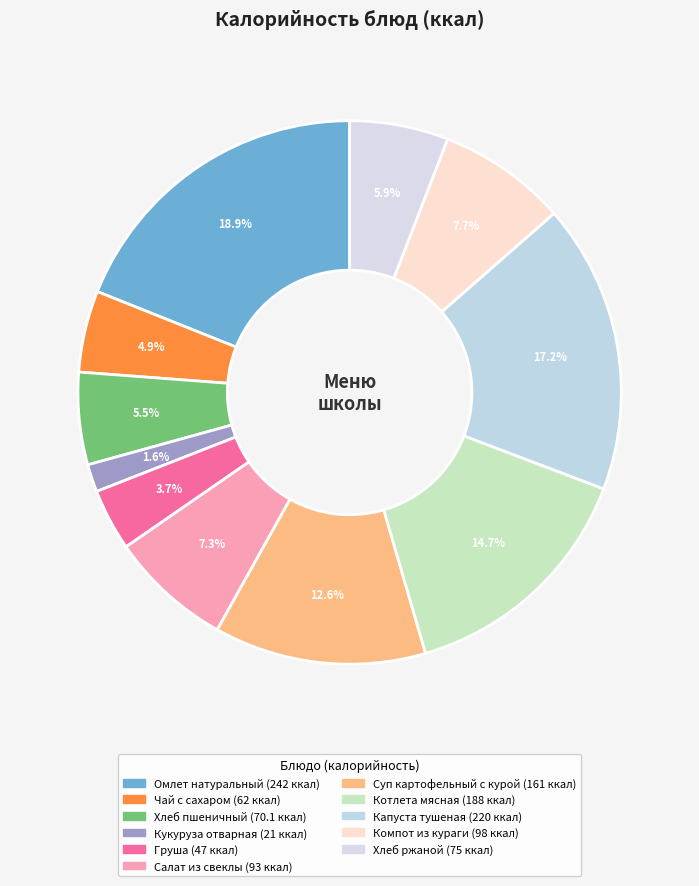

What percentage is NOT represented by Компот из кураги?

92.3%